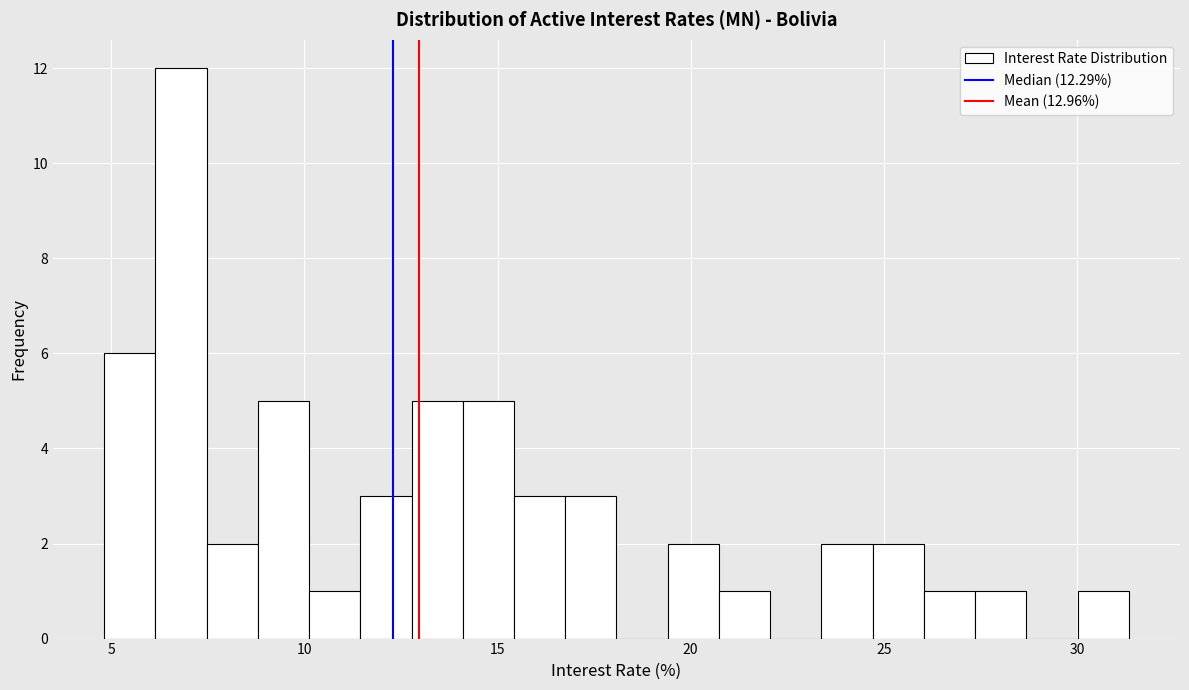

Read against the x-axis, roughly where is the centre of the tallest bar?

7.0